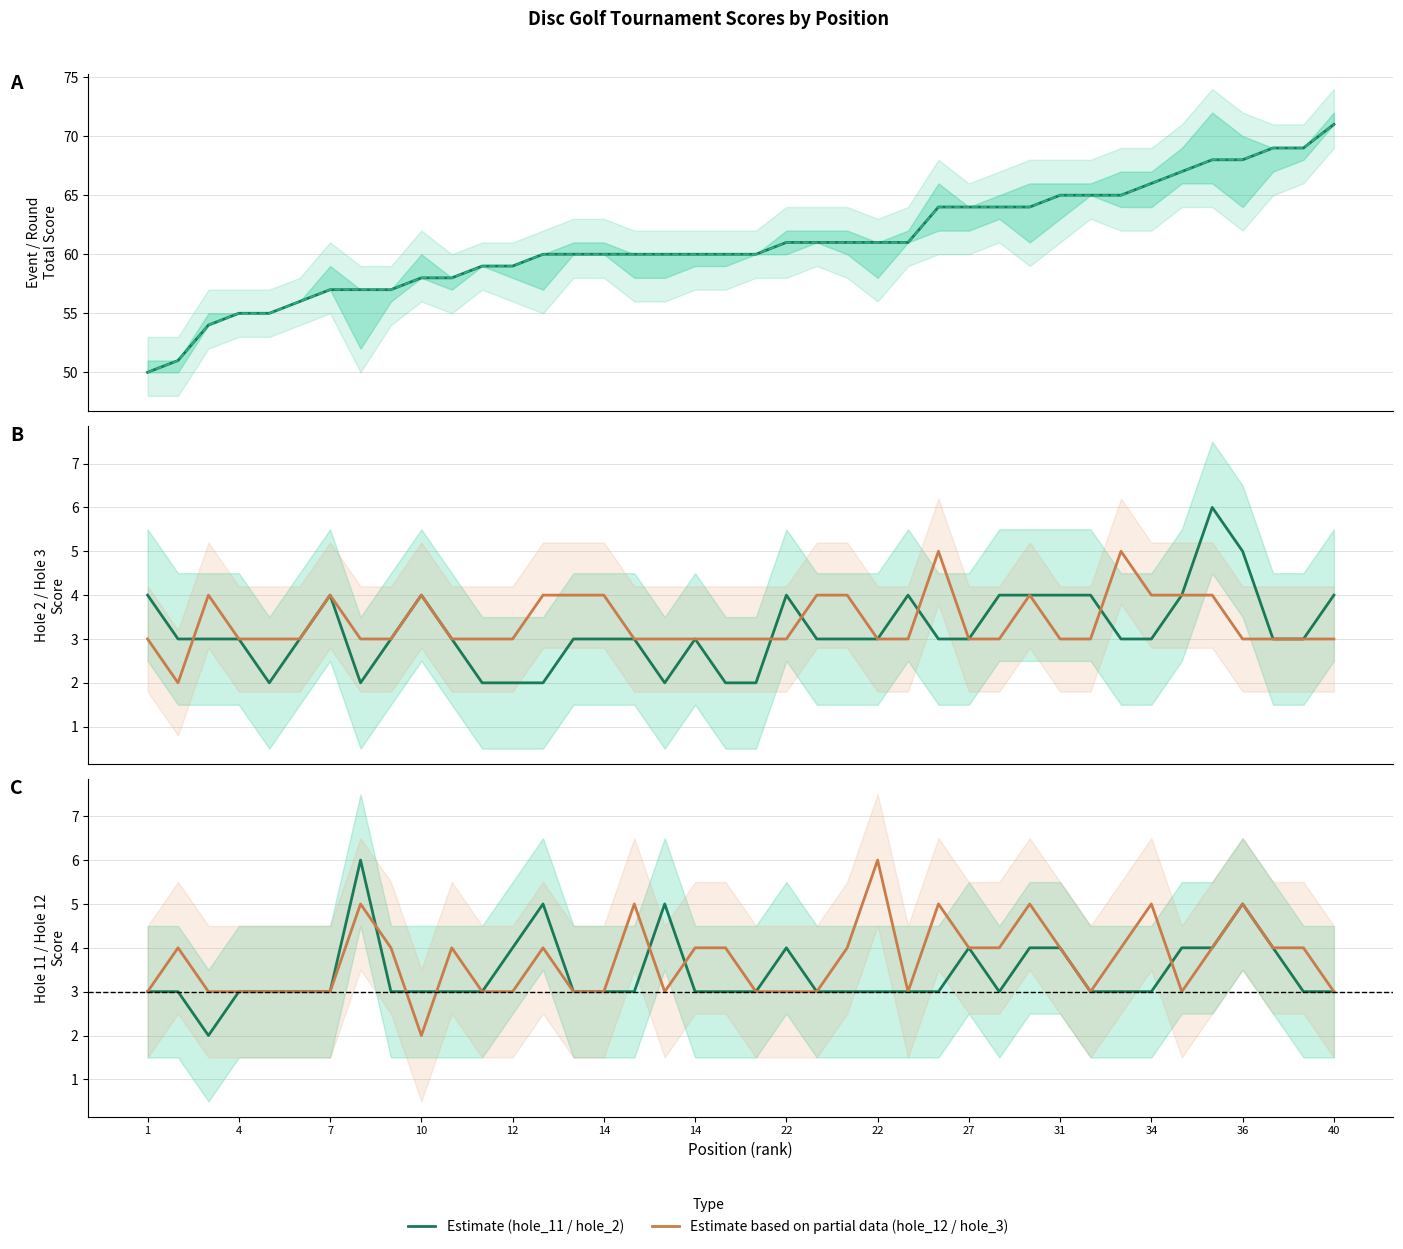

At which category does hole_2 reach its first local valley?

12